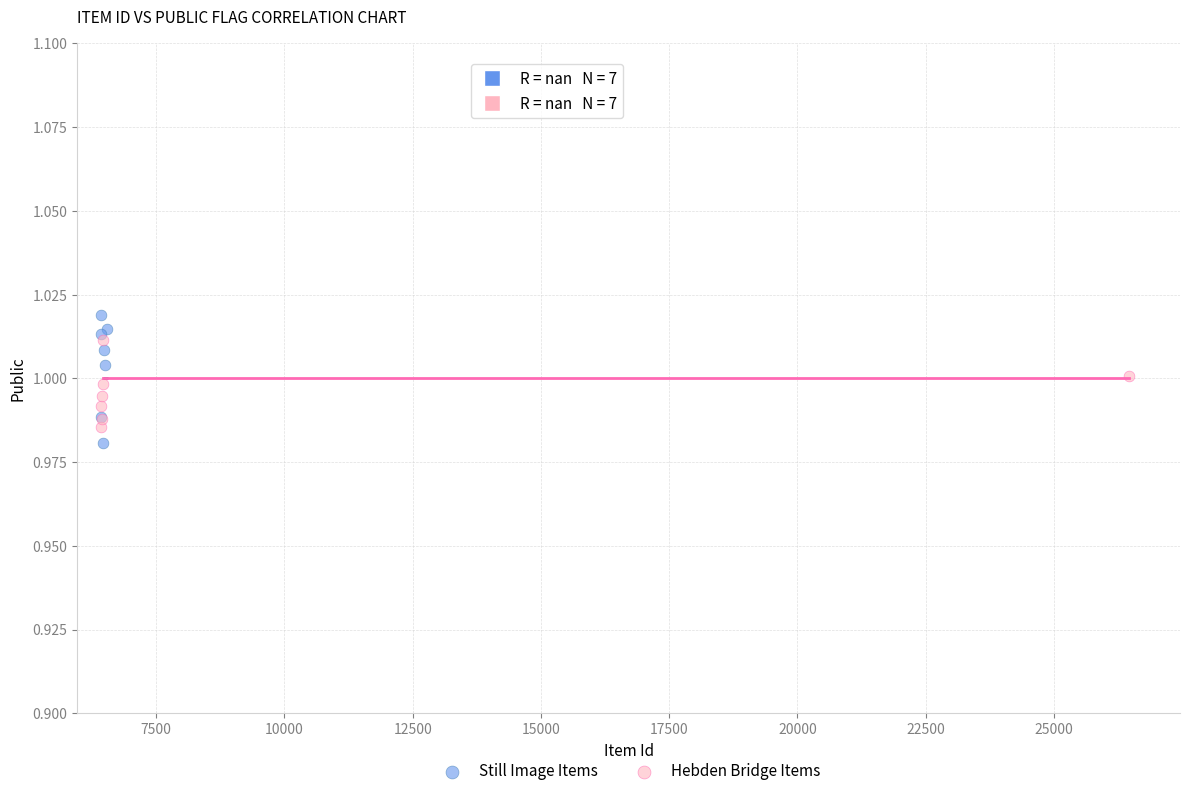

Which series has the largest Y range (max minus min)?

Still Image Items